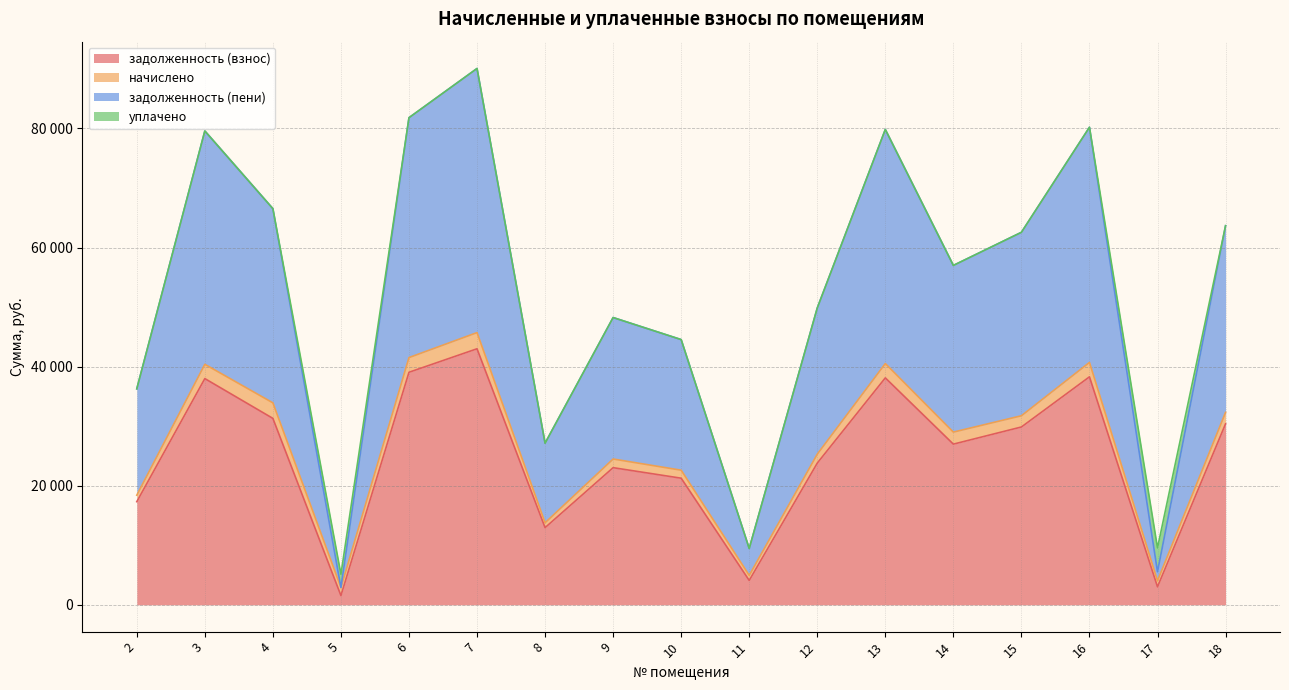

In задолженность (взнос), how many points are lower than both neighbors (excluding endpoints)?

5